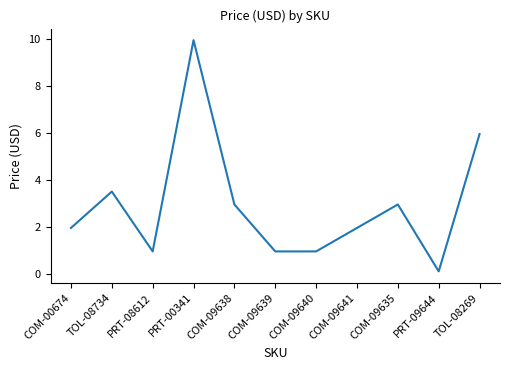

Does the chart have visible grid lines?

No